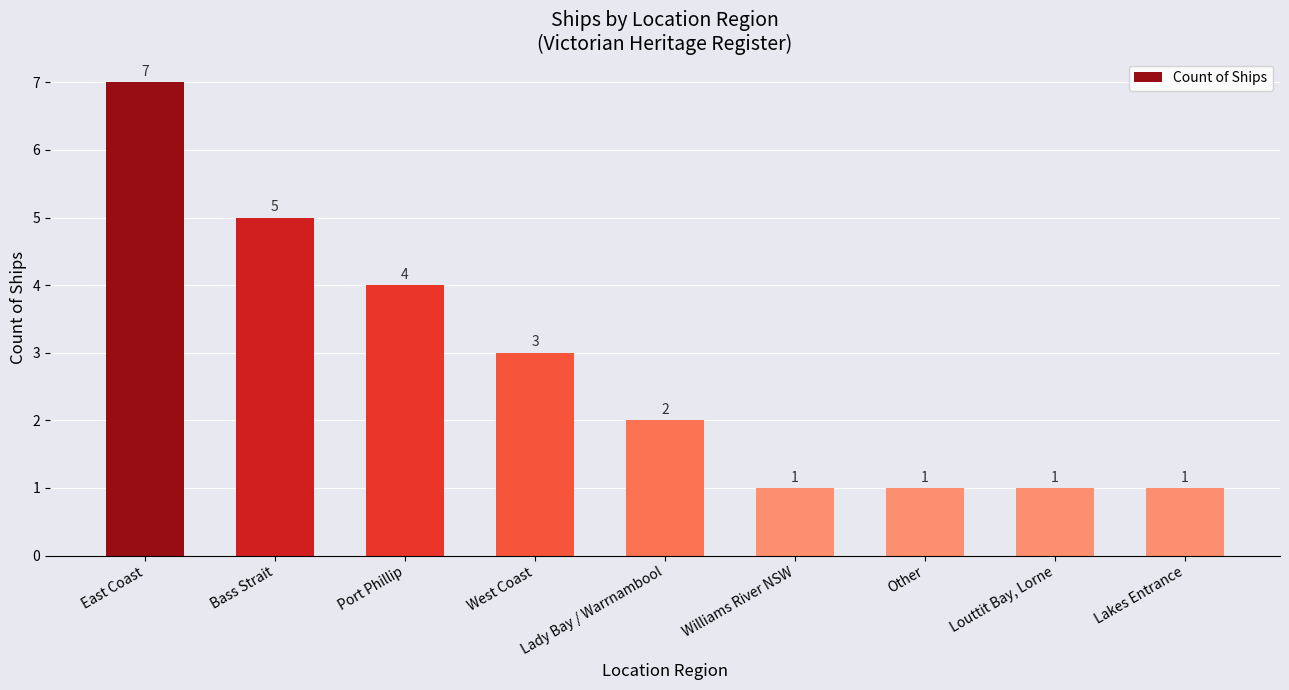

What is the sum of the values at West Coast and Other?

4